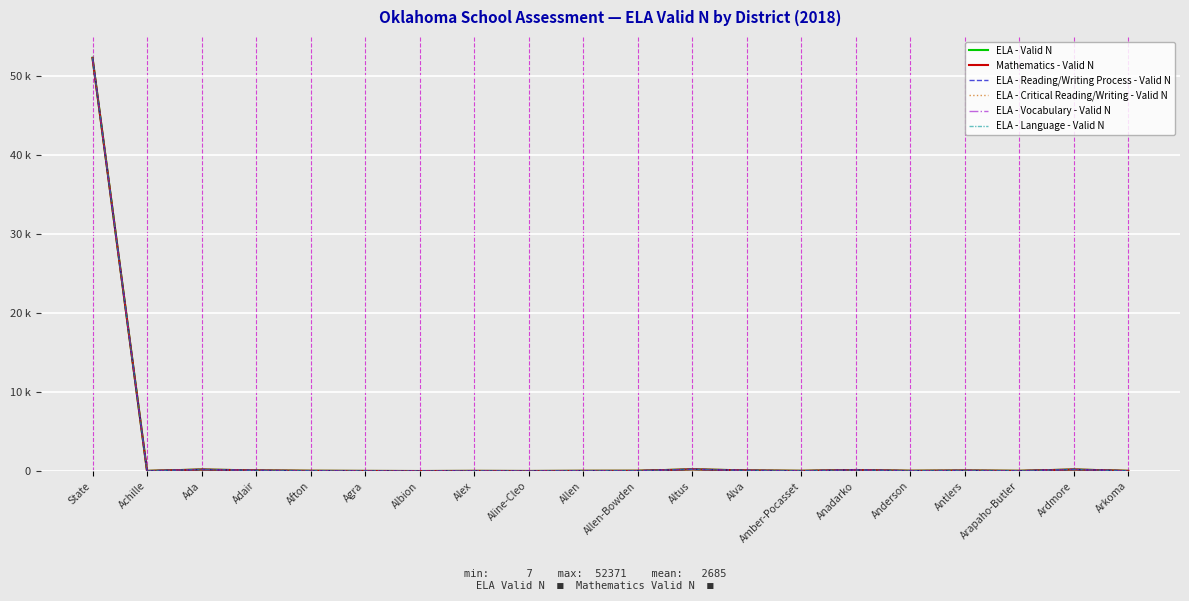

What is the sum of the Mathematics - Valid N values at Arapaho-Butler and Ardmore?

233